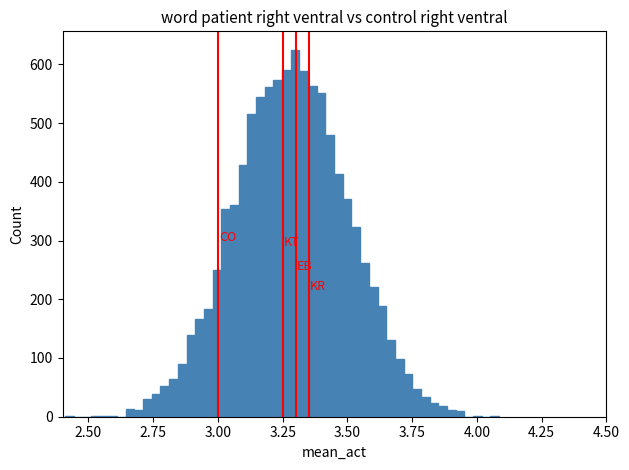

Around what value on the x-axis is the tallest bar? Give the approximate position of its centre, as read against the axis.

3.30